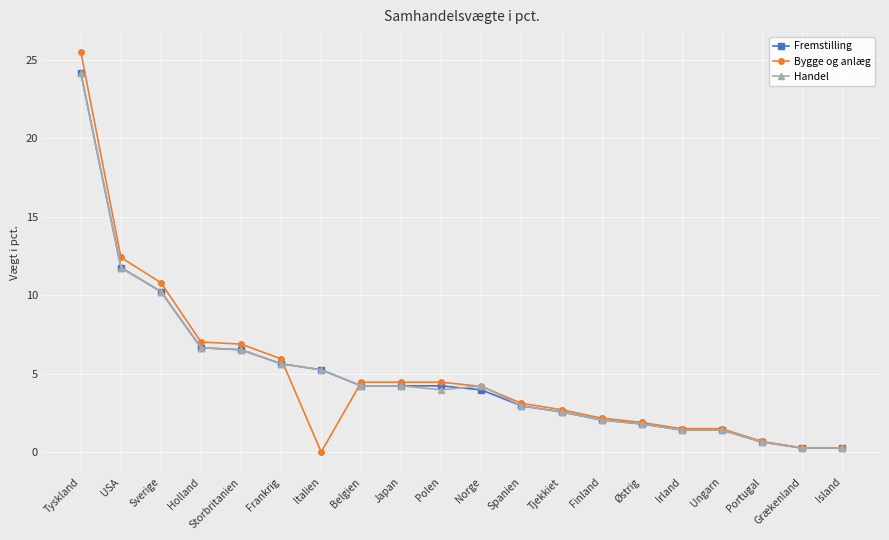

Which series changed the most between USA and Belgien?

Bygge og anlæg